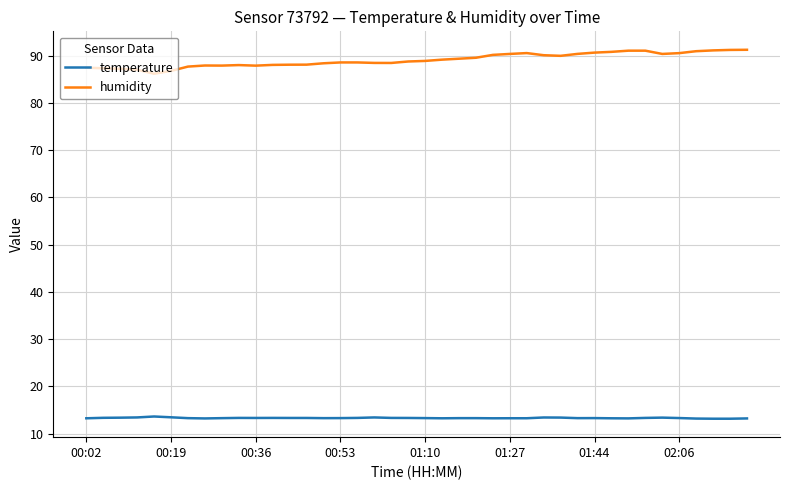

True or false: humidity and temperature intersect in this chart.

False